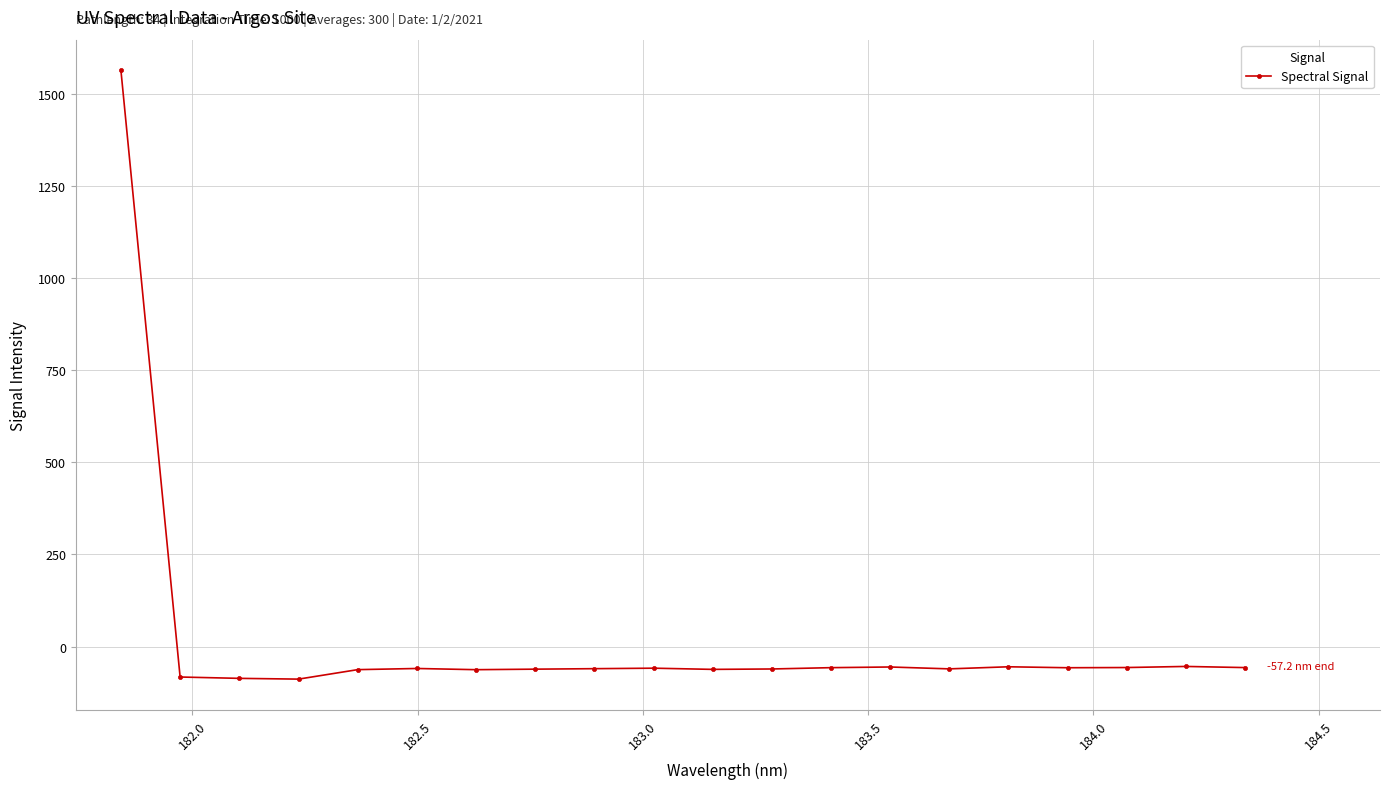

What is the smallest value displayed?

-88.6